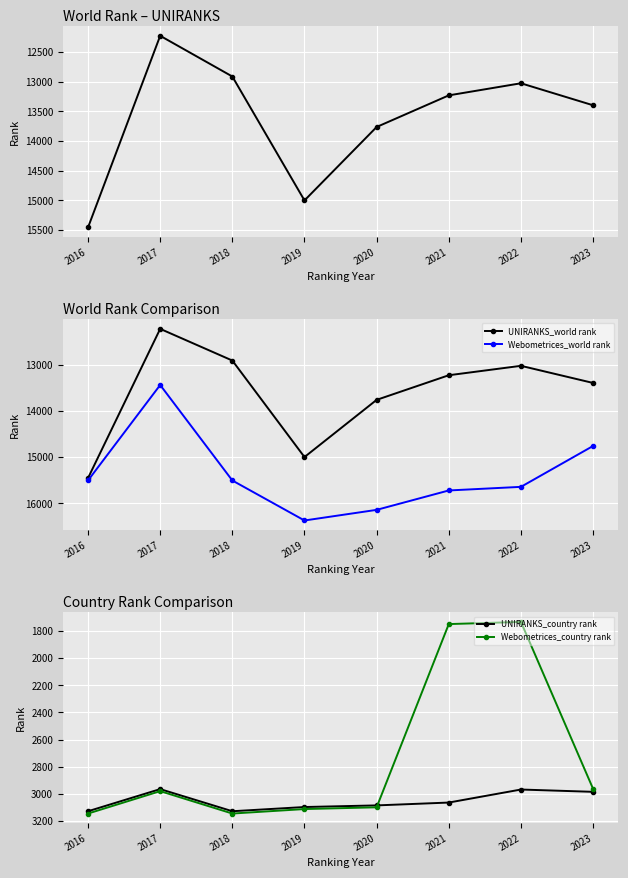

What are all the series names shown in the legend?

UNIRANKS_world rank, Webometrices_world rank, UNIRANKS_country rank, Webometrices_country rank